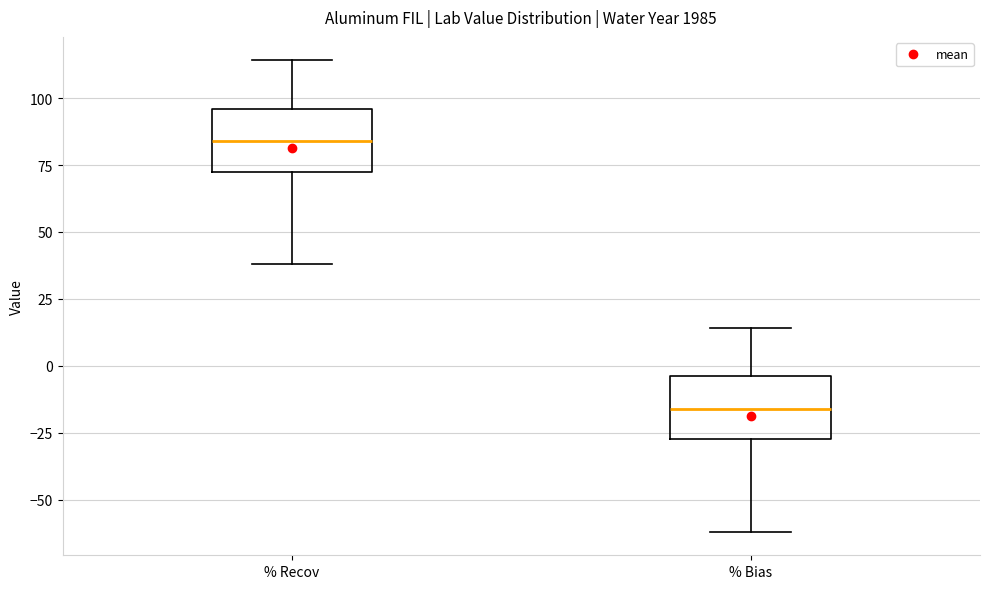

Reading left to right, read every box against the y-axis: the position of its median line, the range the box covers, and the ends of its whiskers. The values are not printed on the chart, so give them approximately, as read against the axis.

% Recov: median 85, box 75 to 95, whiskers 40 to 115
% Bias: median -15, box -25 to -5, whiskers -60 to 15